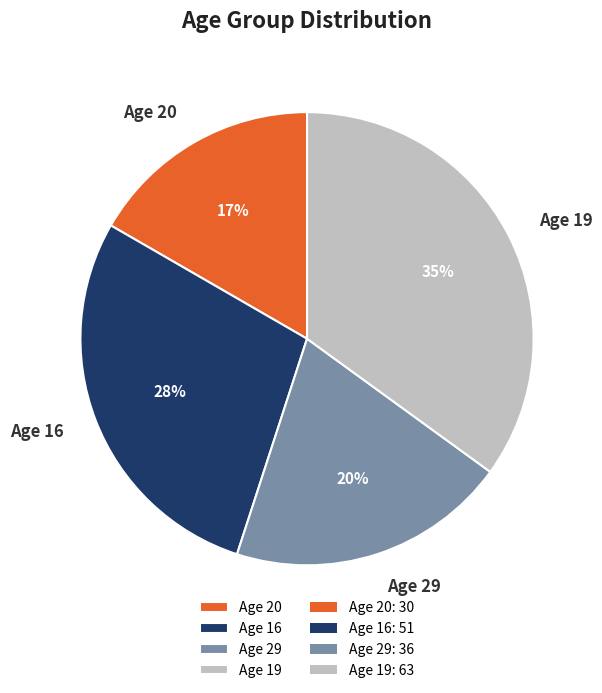

Combined, do Age 20 and Age 29 account for over 50%?

No